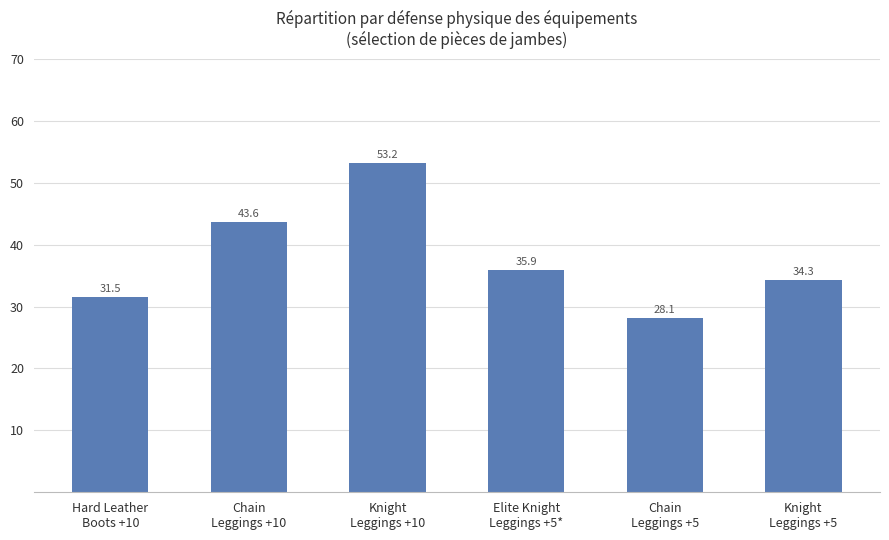

The chart shows a value of 43.6 at Chain
Leggings +10. True or false?

True